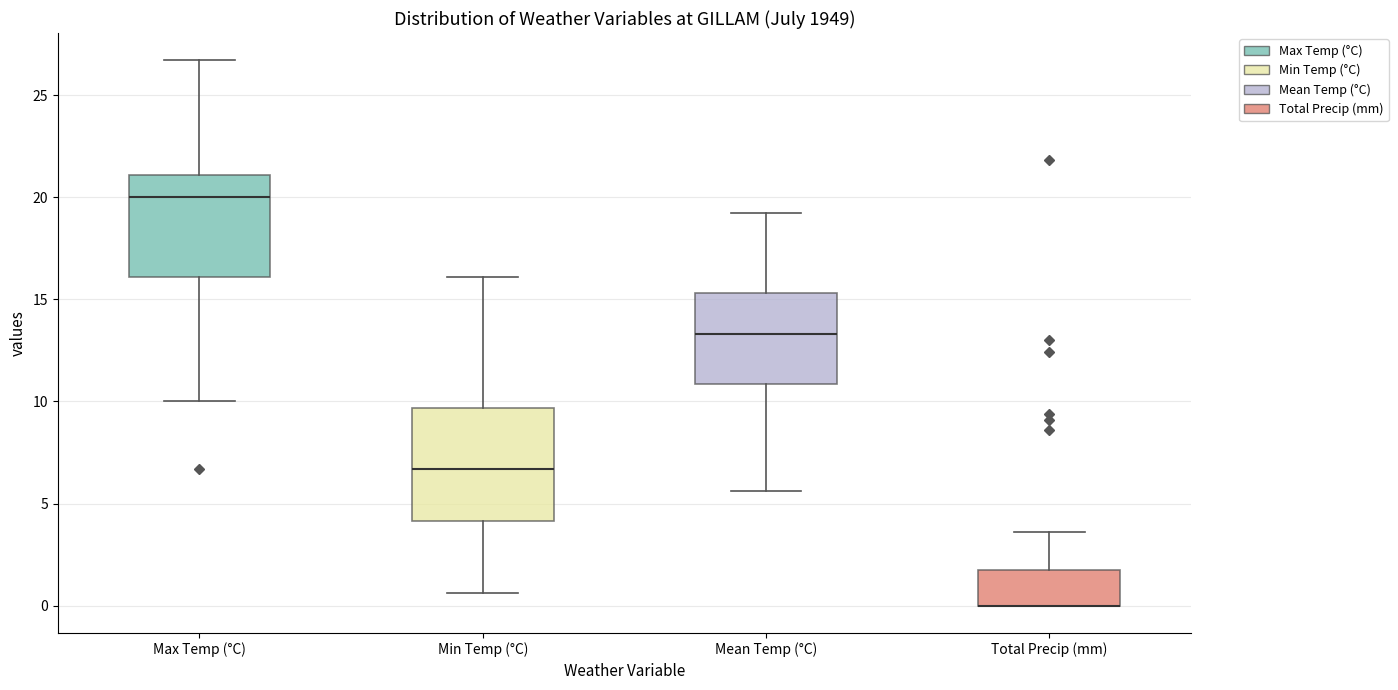

Reading left to right, transcribe this box plot: for each box, give where its median line is, the range the box spans, and where its two whiskers end, as read against the y-axis. The values are not printed on the chart, so give them approximately, as read against the axis.

Max Temp (°C): median 20.0, box 16.0 to 21.0, whiskers 10.0 to 26.5
Min Temp (°C): median 6.5, box 4.0 to 9.5, whiskers 0.5 to 16.0
Mean Temp (°C): median 13.5, box 11.0 to 15.5, whiskers 5.5 to 19.0
Total Precip (mm): median 0.0 (drawn on the box's lower edge), box 0.0 to 2.0, whiskers 0.0 to 3.5